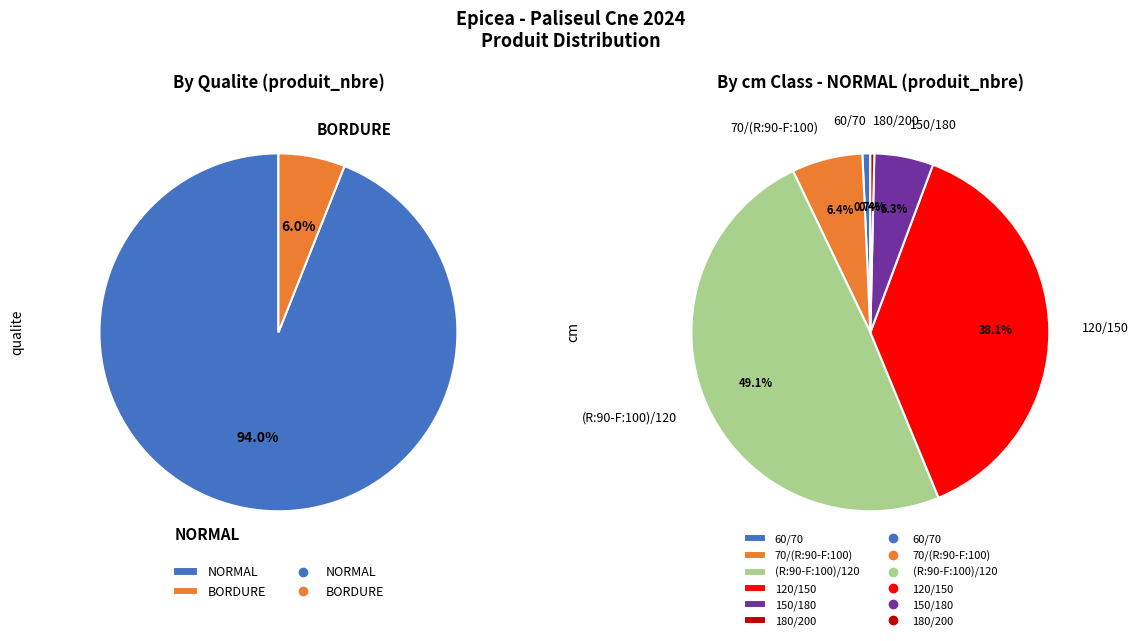

To the nearest percent, what is the difference between the 180/200 and BORDURE (R:90-F:100)/120 slice percentages?

1%